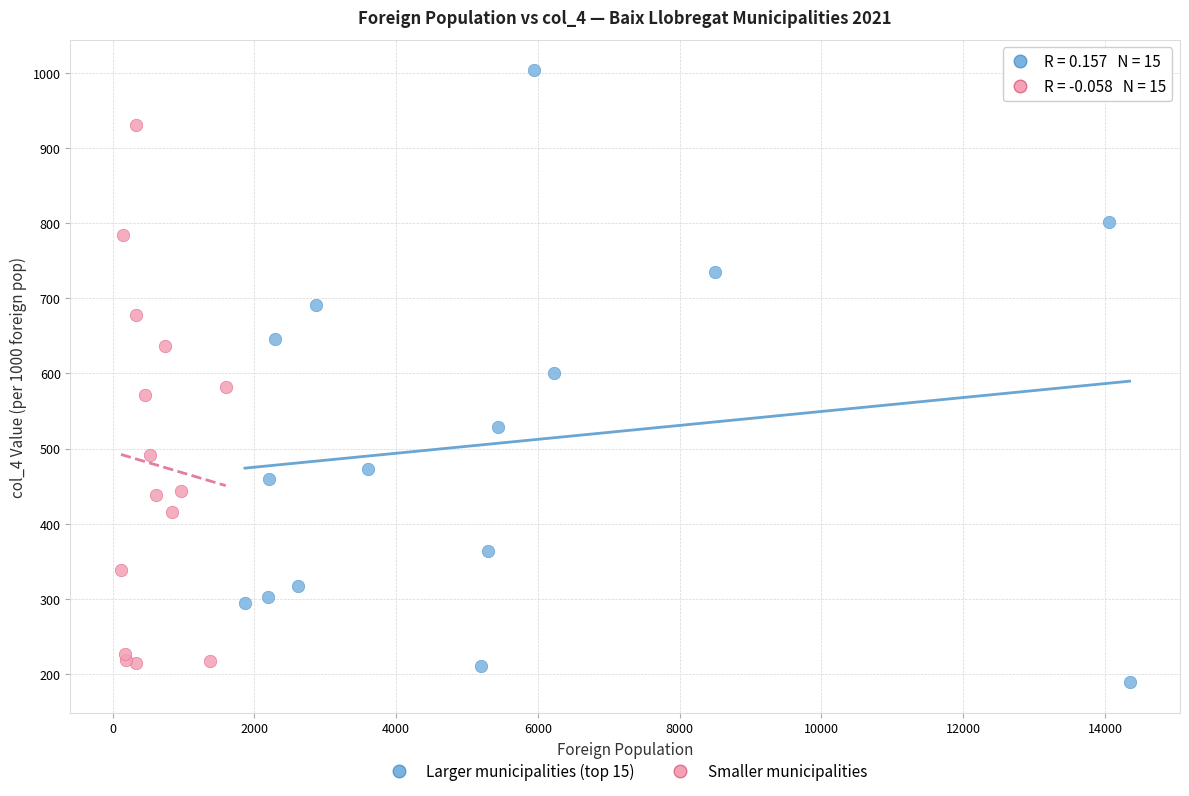

Which series has the largest Y range (max minus min)?

Larger municipalities (top 15)